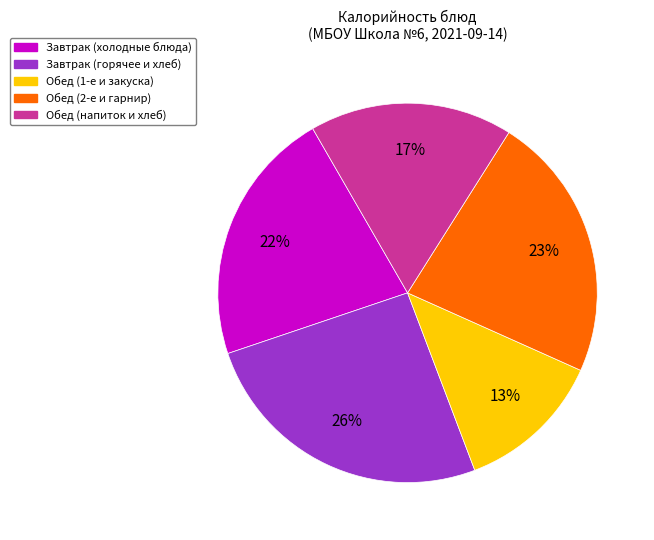

To the nearest percent, what is the average slice percentage?

20%